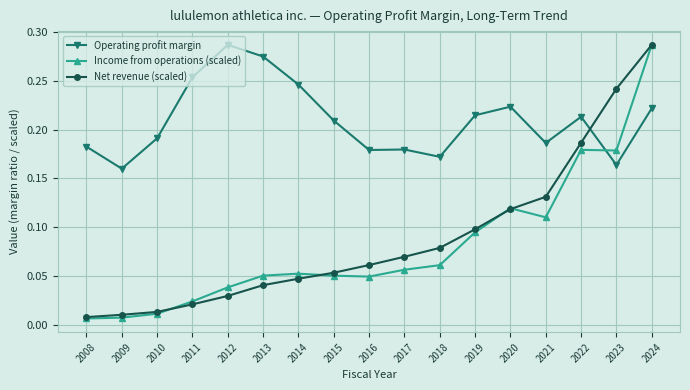

The Income from operations (scaled) series shows 0.0 at 2013. True or false?

False